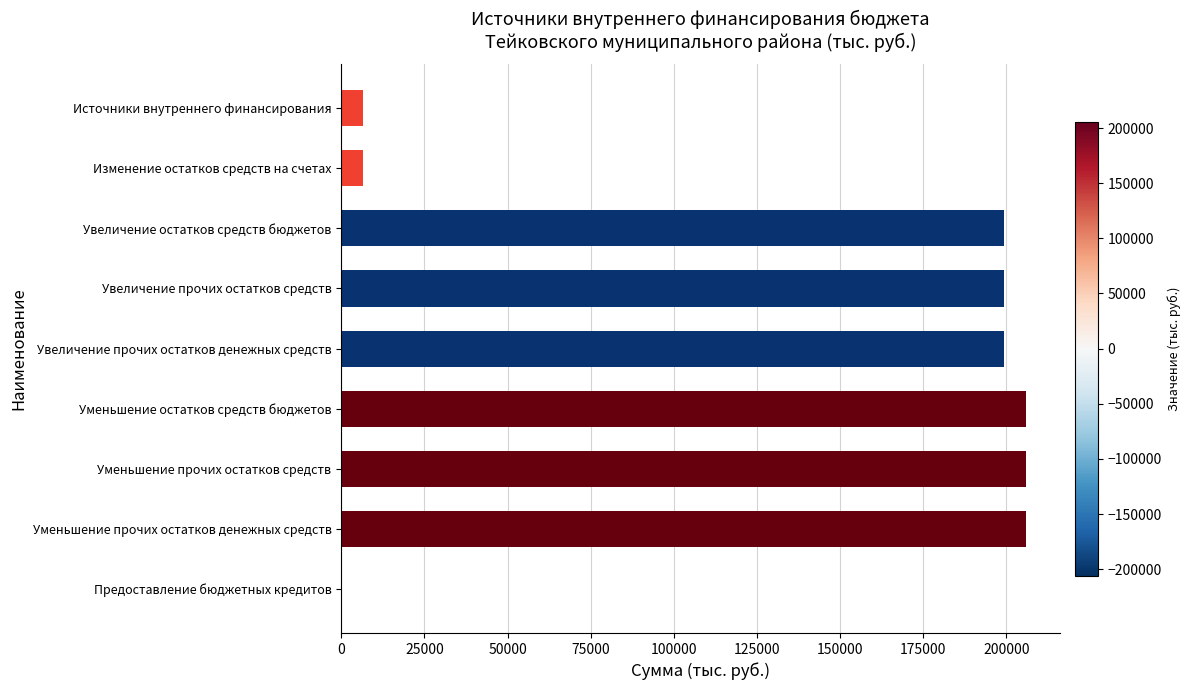

What is the maximum value shown in the chart?

205776.0